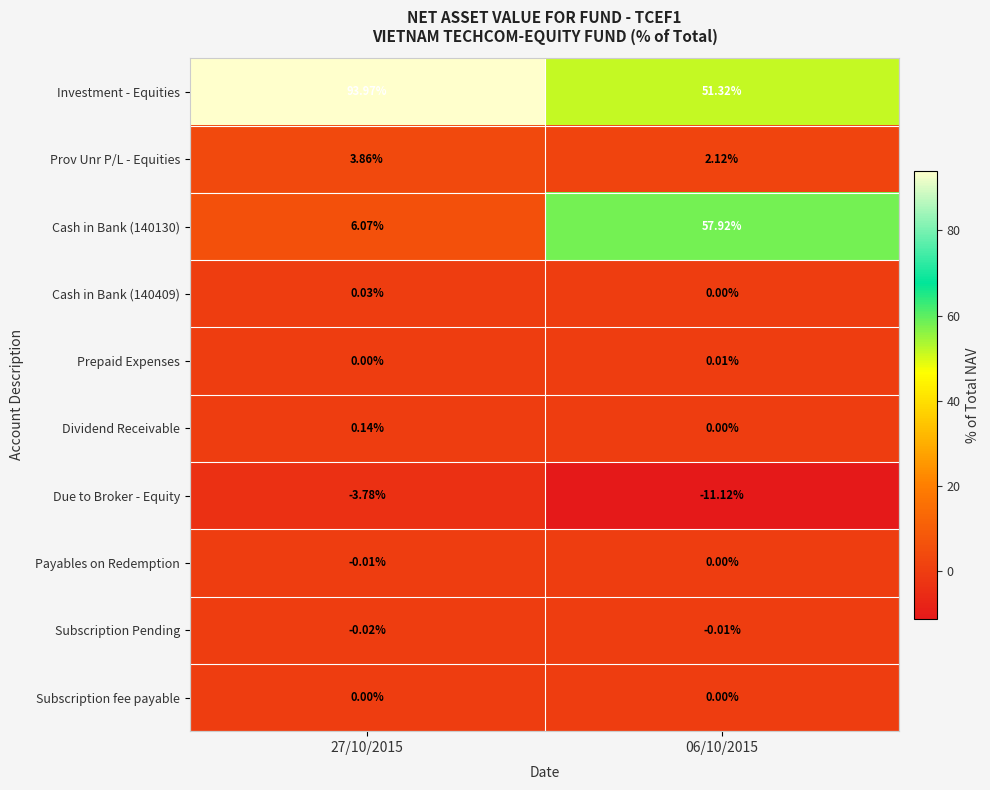

Which series has the largest total across all categories?

Investment - Equities